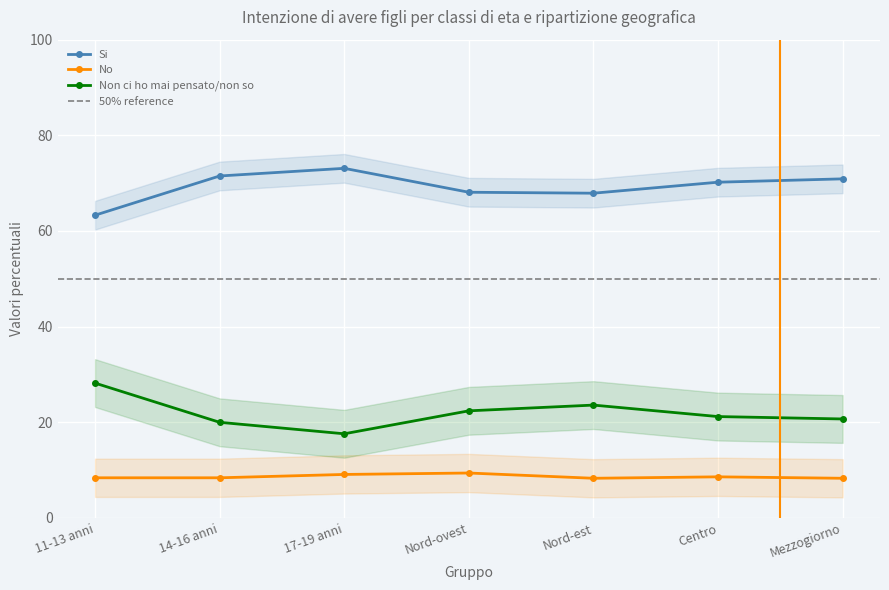

The Si series shows 40.3 at Nord-est. True or false?

False